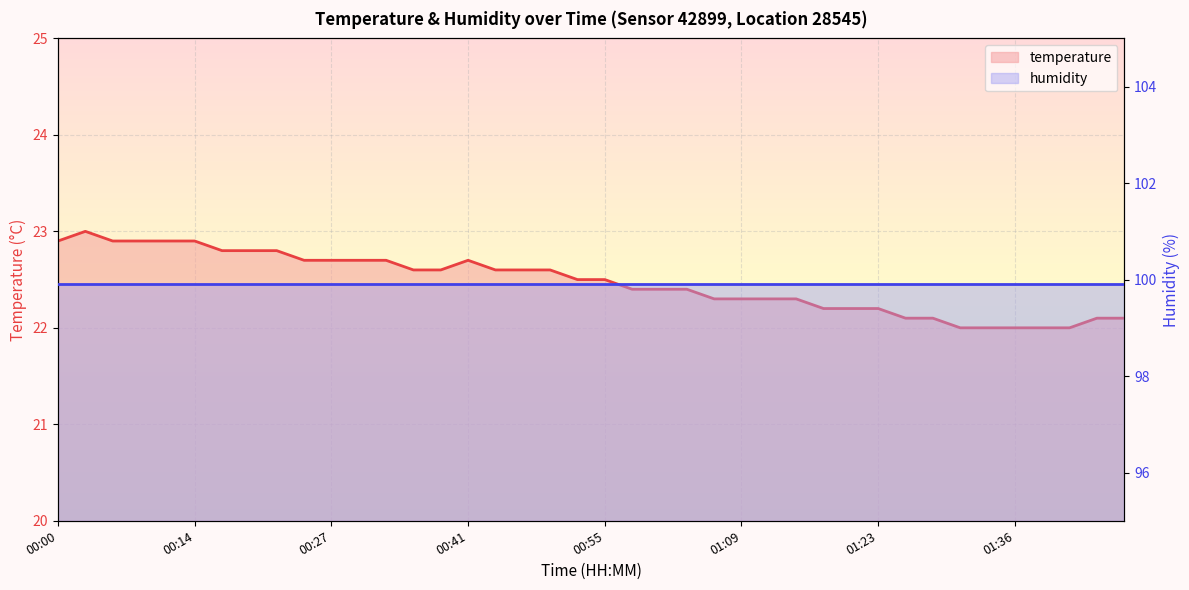

What is the maximum value shown in the chart?

23.0